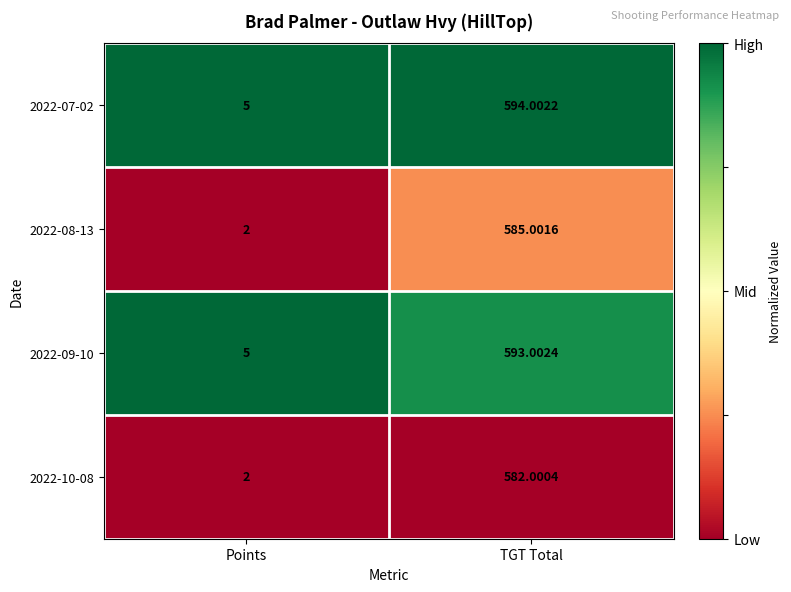

How many values in the 2022-09-10 series exceed 593?

1